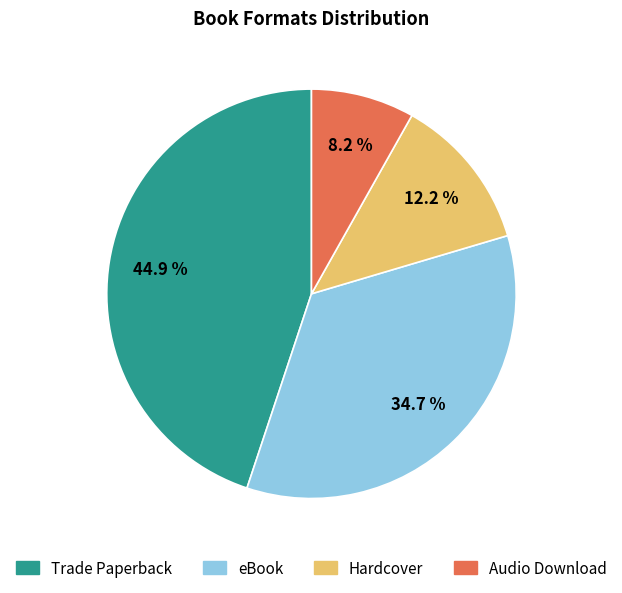

Does Hardcover represent more than half of the total?

No